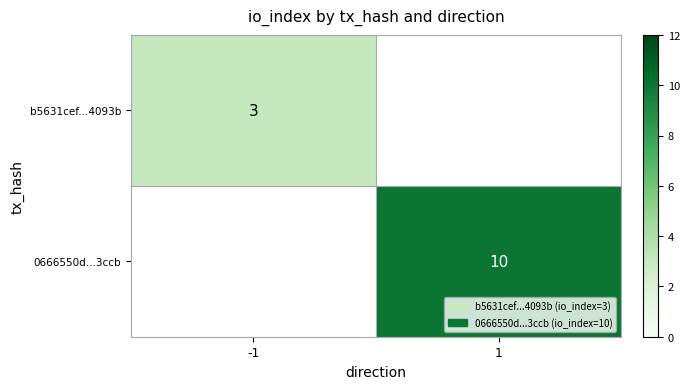

The value of b5631cef...4093b at -1 is 5. True or false?

False